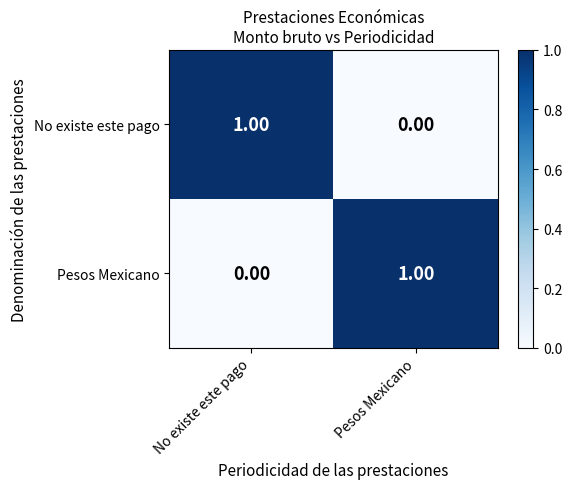

Count the number of data series in this chart.

2